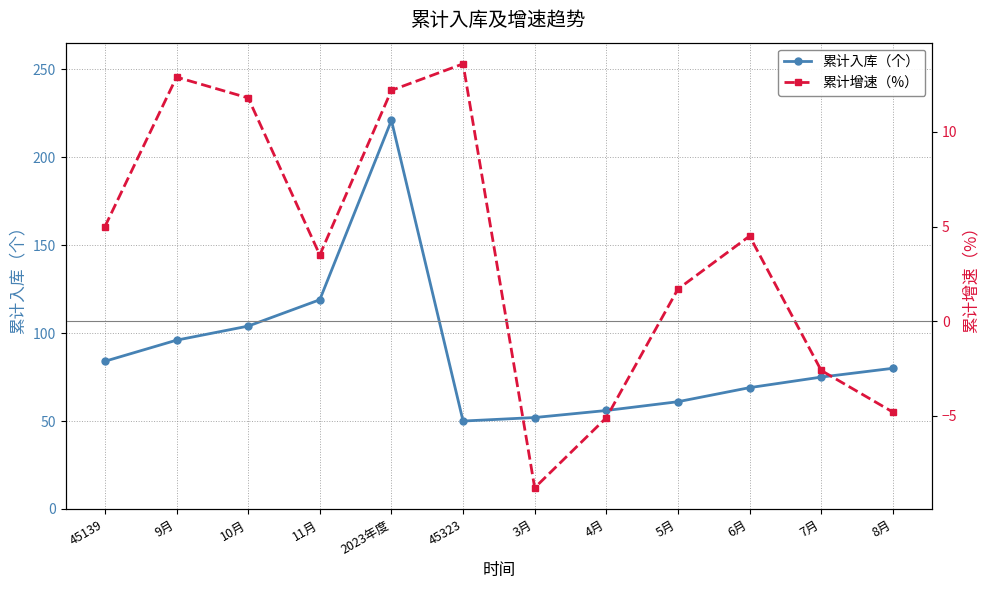

Count the number of data series in this chart.

2